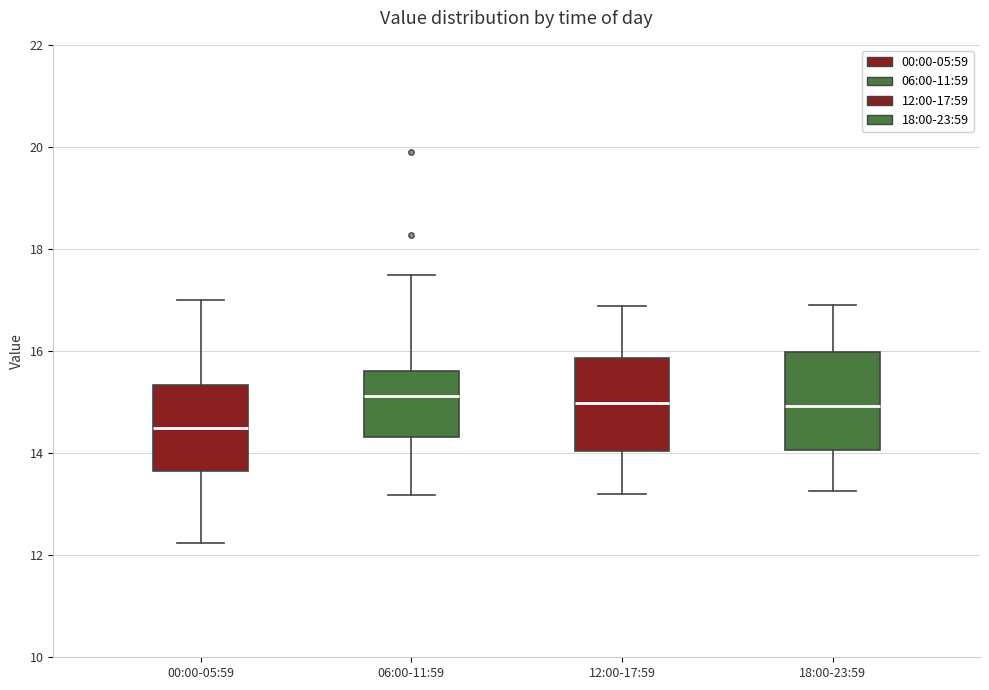

Where is the upper edge of the box for 18:00-23:59 on the y-axis? The values are not printed on the chart, so give them approximately, as read against the axis.

16.0